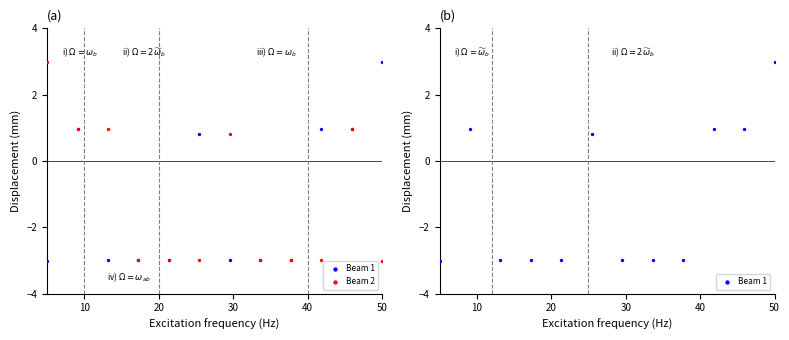

Which series contains the lowest Y value?

Beam 1